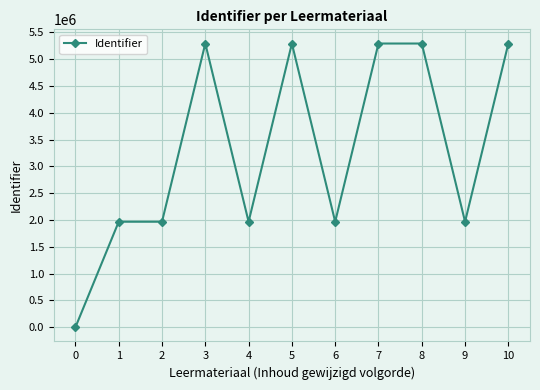

What is the value of the 4th point from the left?

5293426